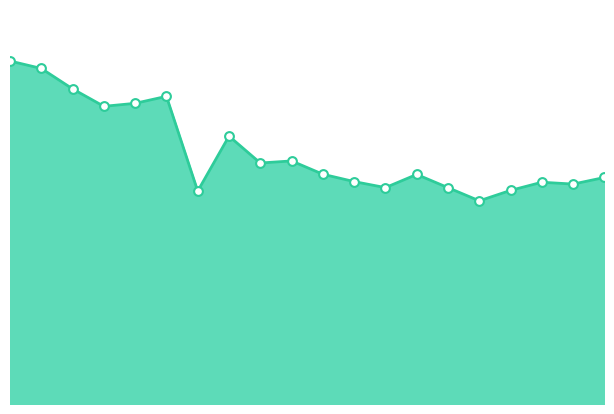

Does the chart have visible grid lines?

No